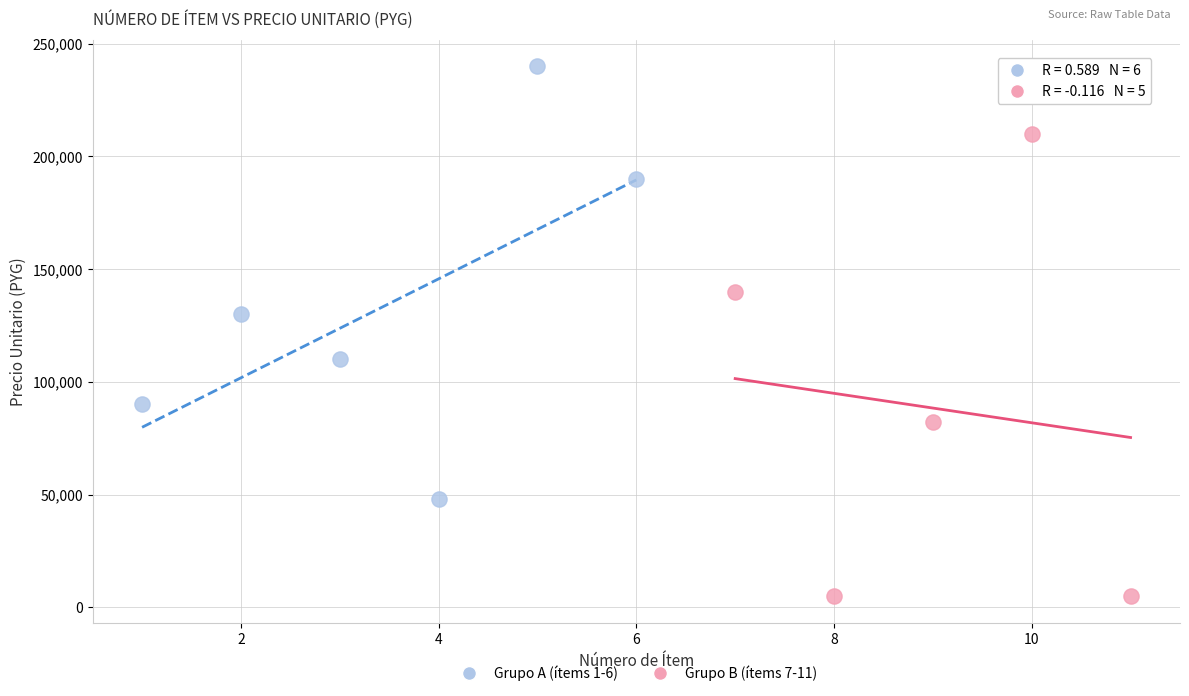

Which series reaches the maximum Y coordinate?

Grupo A (ítems 1-6)